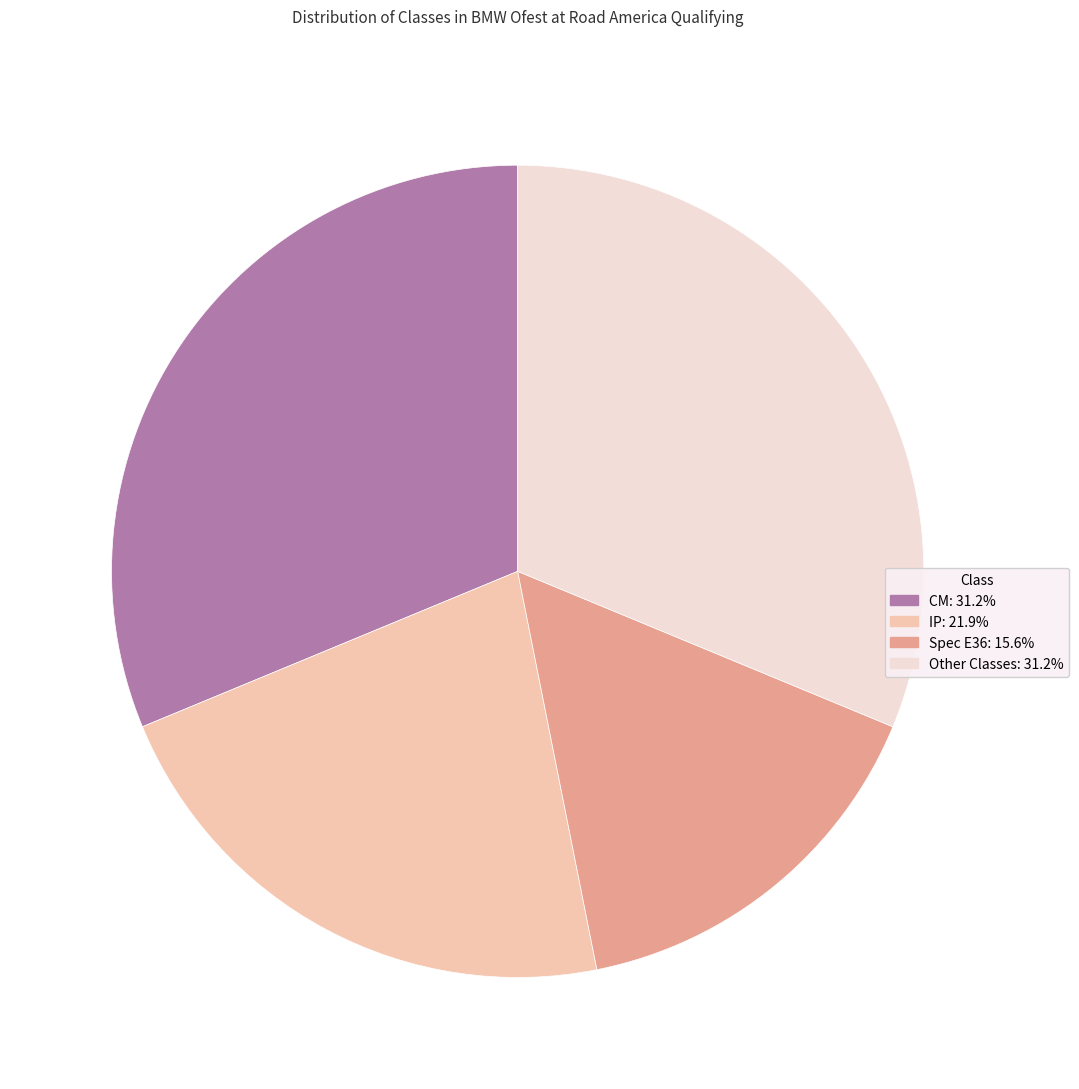

Is there any slice that represents more than half of the pie?

No